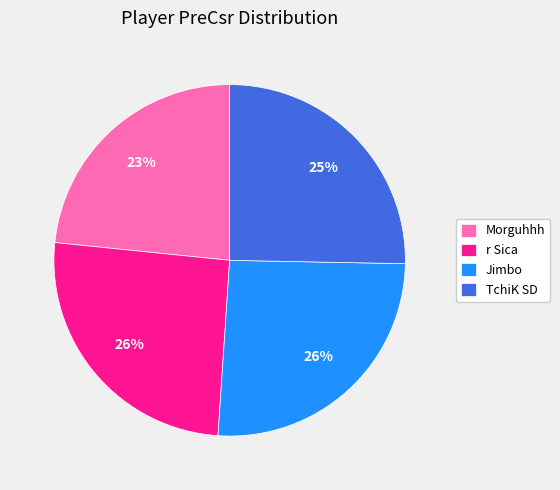

To the nearest percent, what percentage of the pie is Jimbo?

26%